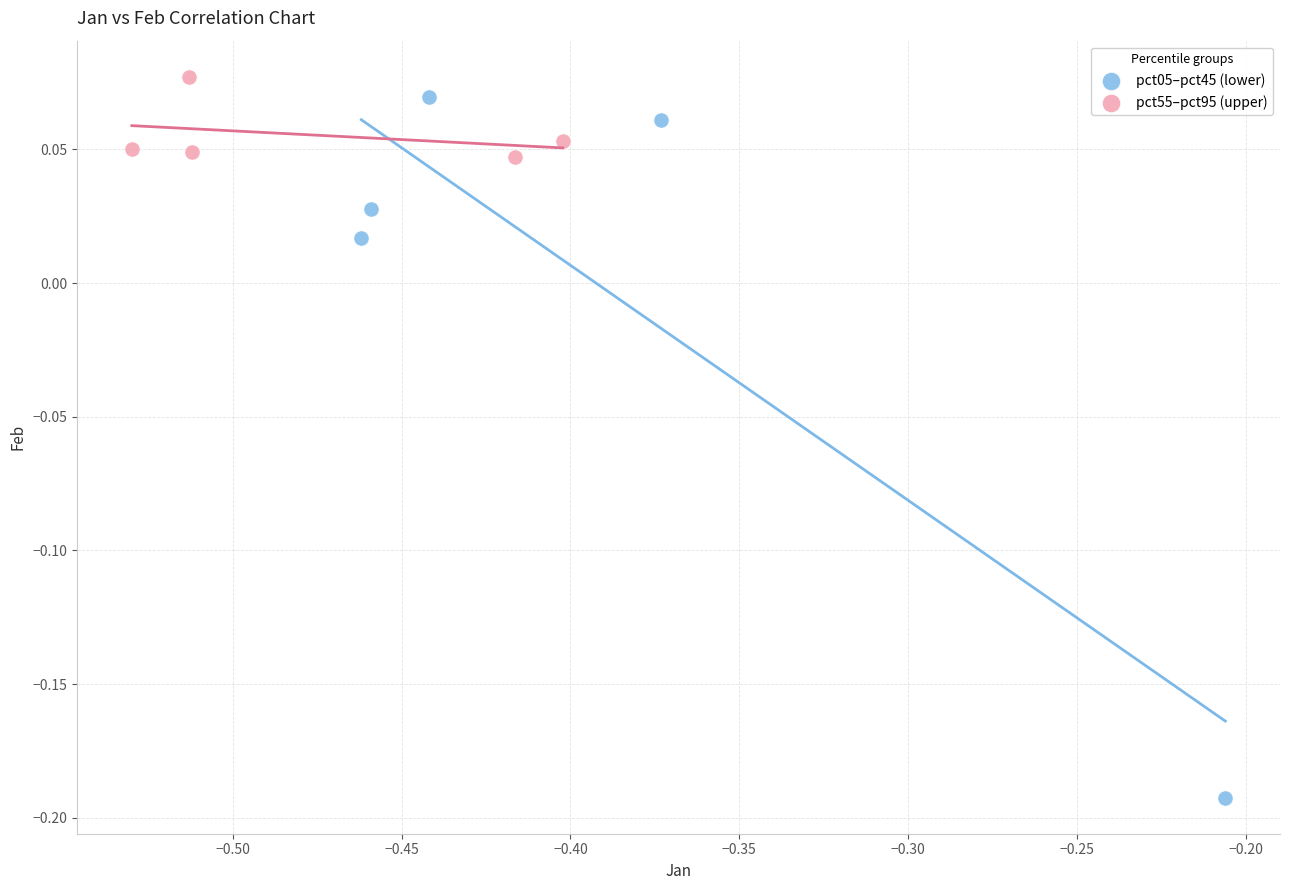

Which series has the widest spread of Y values?

pct05–pct45 (lower)